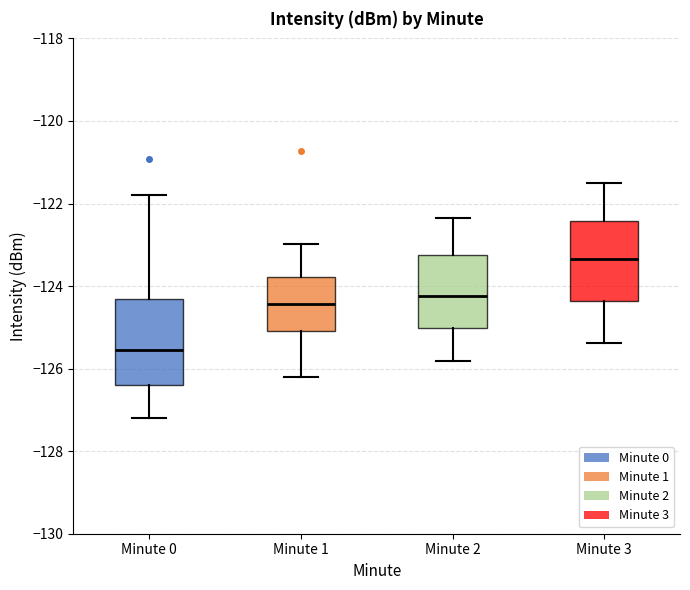

Reading left to right, transcribe this box plot: for each box, give where its median line is, the range the box spans, and where its two whiskers end, as read against the y-axis. The values are not printed on the chart, so give them approximately, as read against the axis.

Minute 0: median -125.6, box -126.4 to -124.4, whiskers -127.2 to -121.8
Minute 1: median -124.4, box -125.0 to -123.8, whiskers -126.2 to -123.0
Minute 2: median -124.2, box -125.0 to -123.2, whiskers -125.8 to -122.4
Minute 3: median -123.4, box -124.4 to -122.4, whiskers -125.4 to -121.6